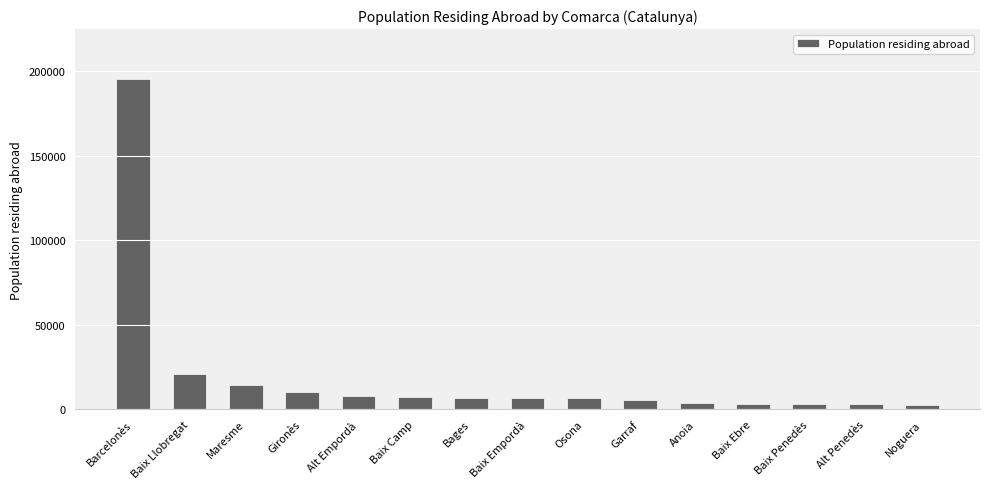

What is the average value?

19860